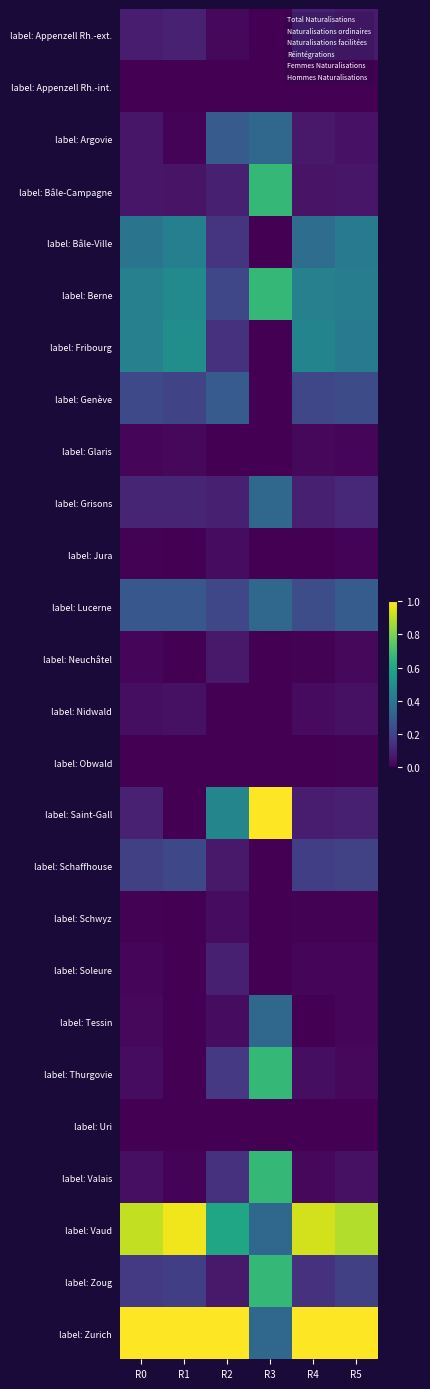

Reading left to right, what are all the values shown in this chart?

label: Appenzell Rh.-ext.: R0=0.1	R1=0.1	R2=0.0	R3=0.0	R4=0.1	R5=0.1
label: Appenzell Rh.-int.: R0=0.0	R1=0.0	R2=0.0	R3=0.0	R4=0.0	R5=0.0
label: Argovie: R0=0.1	R1=0.0	R2=0.3	R3=0.3	R4=0.1	R5=0.0
label: Bâle-Campagne: R0=0.1	R1=0.1	R2=0.1	R3=0.7	R4=0.1	R5=0.1
label: Bâle-Ville: R0=0.4	R1=0.4	R2=0.2	R3=0.0	R4=0.4	R5=0.4
label: Berne: R0=0.4	R1=0.5	R2=0.2	R3=0.7	R4=0.4	R5=0.4
label: Fribourg: R0=0.4	R1=0.5	R2=0.1	R3=0.0	R4=0.5	R5=0.4
label: Genève: R0=0.2	R1=0.2	R2=0.3	R3=0.0	R4=0.2	R5=0.2
label: Glaris: R0=0.0	R1=0.0	R2=0.0	R3=0.0	R4=0.0	R5=0.0
label: Grisons: R0=0.1	R1=0.1	R2=0.1	R3=0.3	R4=0.1	R5=0.1
label: Jura: R0=0.0	R1=0.0	R2=0.0	R3=0.0	R4=0.0	R5=0.0
label: Lucerne: R0=0.3	R1=0.3	R2=0.2	R3=0.3	R4=0.2	R5=0.3
label: Neuchâtel: R0=0.0	R1=0.0	R2=0.1	R3=0.0	R4=0.0	R5=0.0
label: Nidwald: R0=0.0	R1=0.0	R2=0.0	R3=0.0	R4=0.0	R5=0.0
label: Obwald: R0=0.0	R1=0.0	R2=0.0	R3=0.0	R4=0.0	R5=0.0
label: Saint-Gall: R0=0.1	R1=0.0	R2=0.5	R3=1.0	R4=0.1	R5=0.1
label: Schaffhouse: R0=0.2	R1=0.2	R2=0.1	R3=0.0	R4=0.2	R5=0.2
label: Schwyz: R0=0.0	R1=0.0	R2=0.0	R3=0.0	R4=0.0	R5=0.0
label: Soleure: R0=0.0	R1=0.0	R2=0.1	R3=0.0	R4=0.0	R5=0.0
label: Tessin: R0=0.0	R1=0.0	R2=0.0	R3=0.3	R4=0.0	R5=0.0
label: Thurgovie: R0=0.0	R1=0.0	R2=0.2	R3=0.7	R4=0.0	R5=0.0
label: Uri: R0=0.0	R1=0.0	R2=0.0	R3=0.0	R4=0.0	R5=0.0
label: Valais: R0=0.0	R1=0.0	R2=0.1	R3=0.7	R4=0.0	R5=0.0
label: Vaud: R0=0.9	R1=1.0	R2=0.6	R3=0.3	R4=0.9	R5=0.9
label: Zoug: R0=0.2	R1=0.2	R2=0.1	R3=0.7	R4=0.1	R5=0.2
label: Zurich: R0=1.0	R1=1.0	R2=1.0	R3=0.3	R4=1.0	R5=1.0